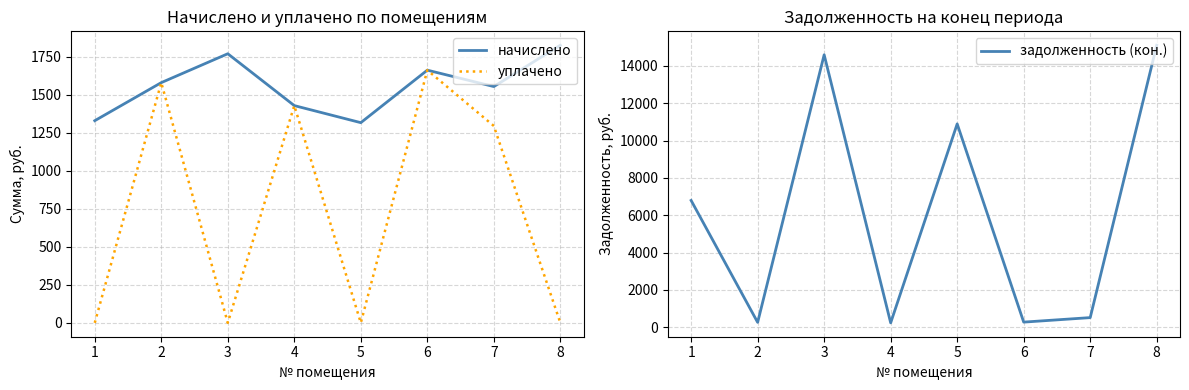

Read the начислено value at 6.

1663.2